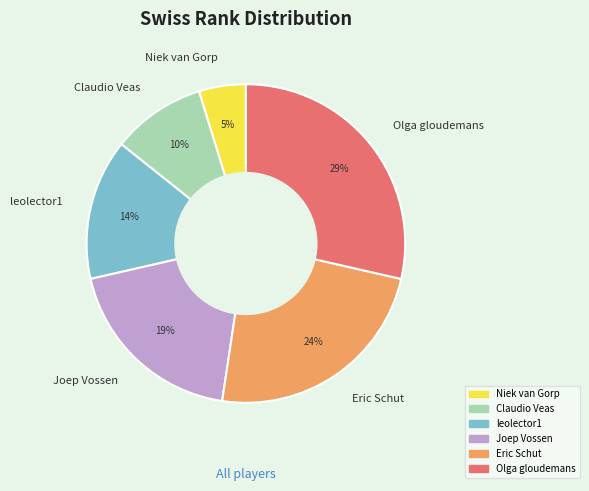

What percentage is the leolector1 slice, to the nearest percent?

14%